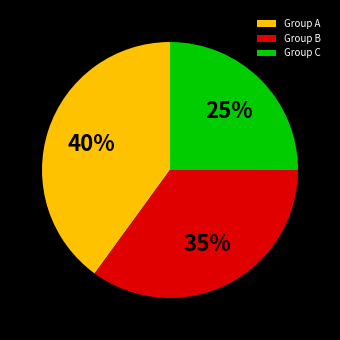

Rank the categories by value from highest to lowest.

Group A, Group B, Group C